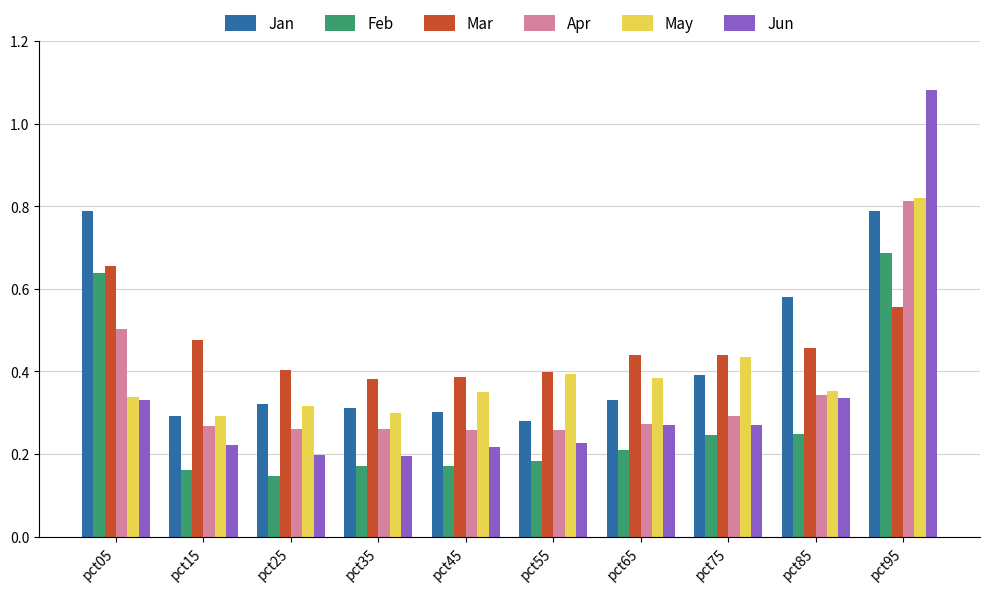

What is the difference between the maximum and minimum values in the Jun series?

0.9